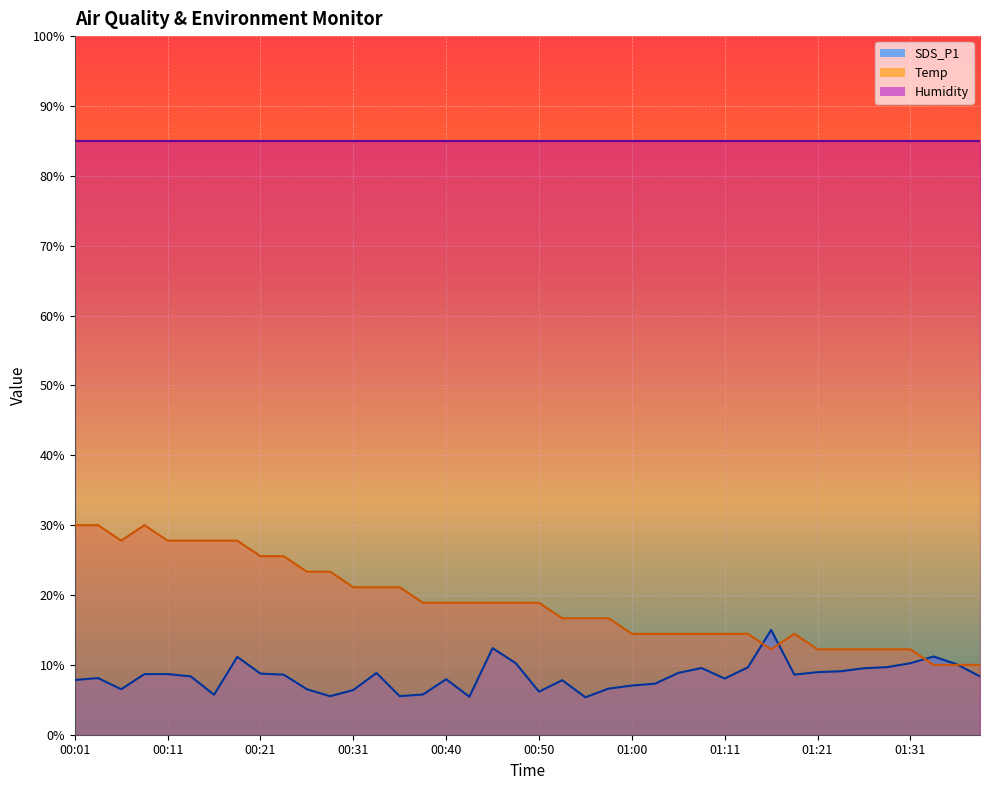

What is the sum of all SDS_P1 values?

334.0